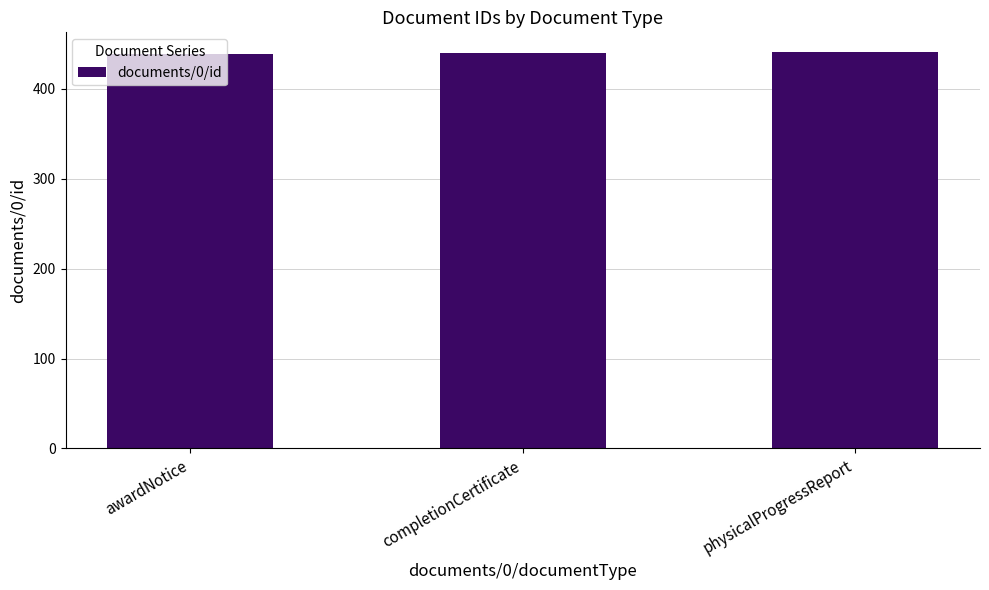

What is the label of the 1st bar from the left?

awardNotice